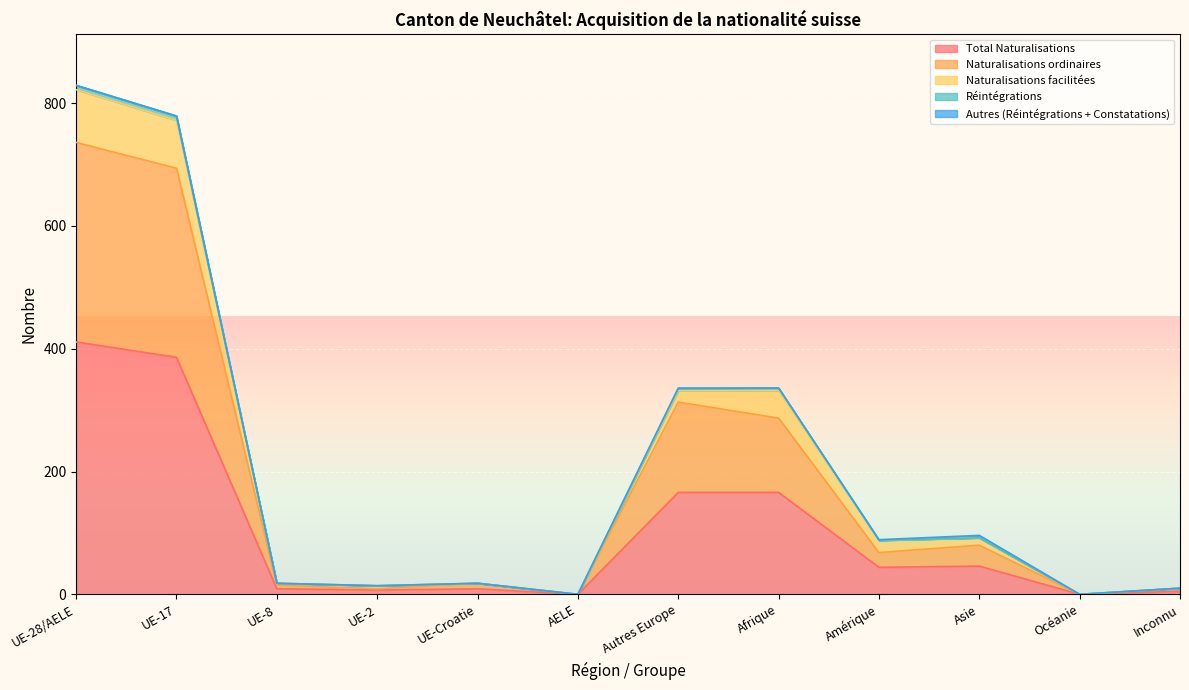

True or false: Réintégrations and Naturalisations ordinaires intersect in this chart.

False